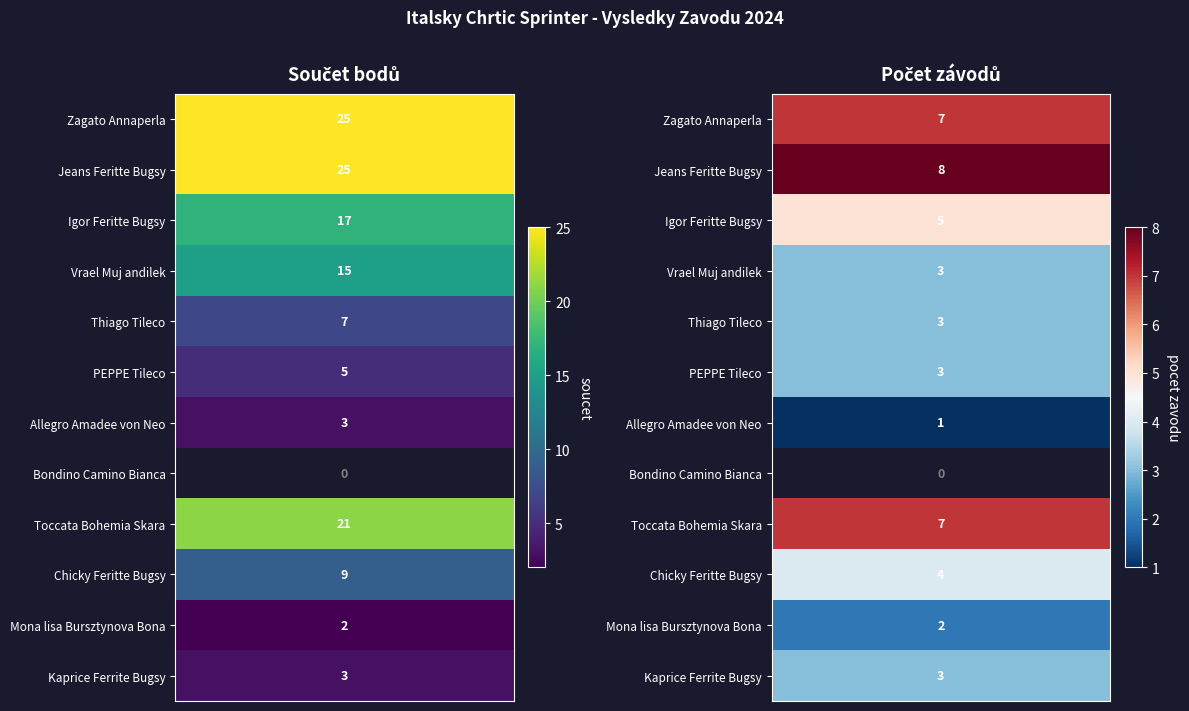

What value does the PEPPE Tileco series have at 1?

3